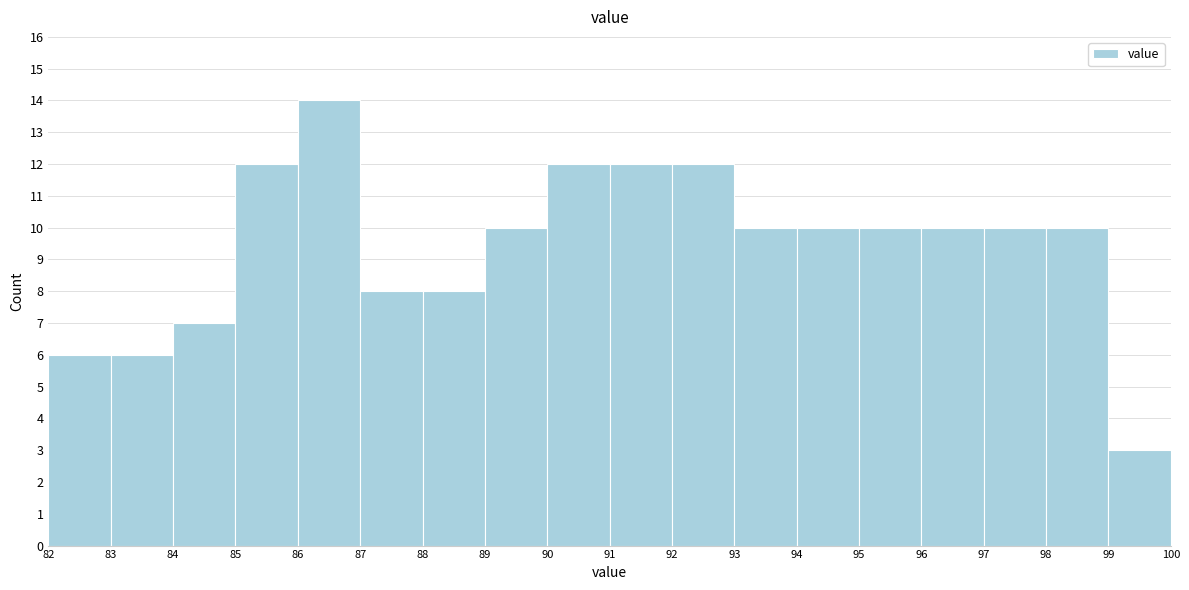

Reading left to right, list every bar in this chart as the range it spans on the x-axis followed by its height. The values are not printed on the chart, so give them approximately, as read against the axis.

82 to 83: 6
83 to 84: 6
84 to 85: 7
85 to 86: 12
86 to 87: 14
87 to 88: 8
88 to 89: 8
89 to 90: 10
90 to 91: 12
91 to 92: 12
92 to 93: 12
93 to 94: 10
94 to 95: 10
95 to 96: 10
96 to 97: 10
97 to 98: 10
98 to 99: 10
99 to 100: 3